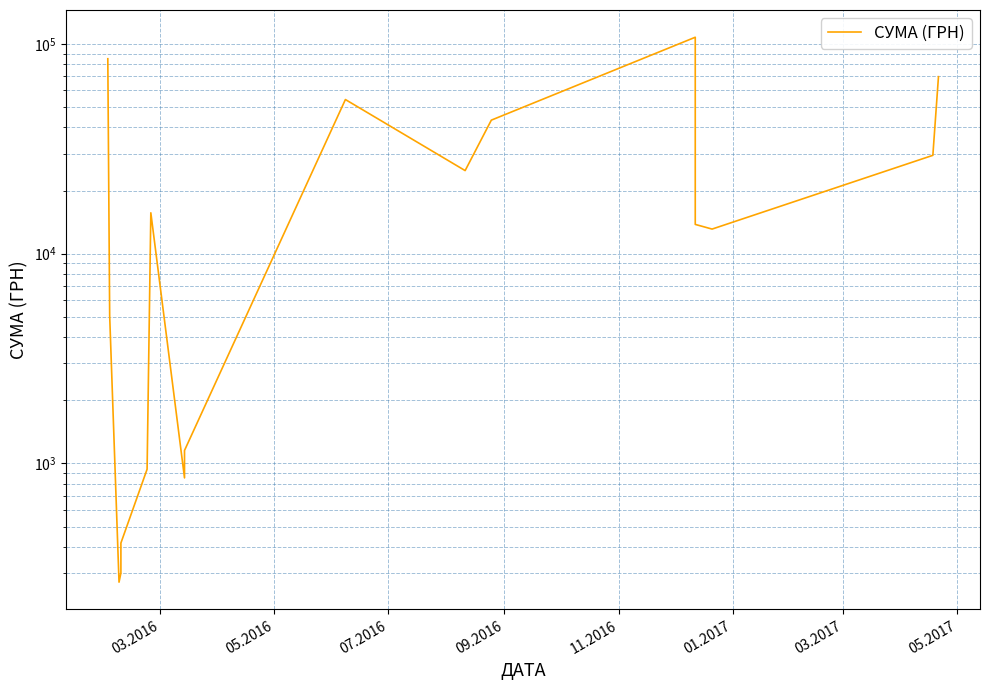

What is the difference between the maximum and minimum values?

107385.8